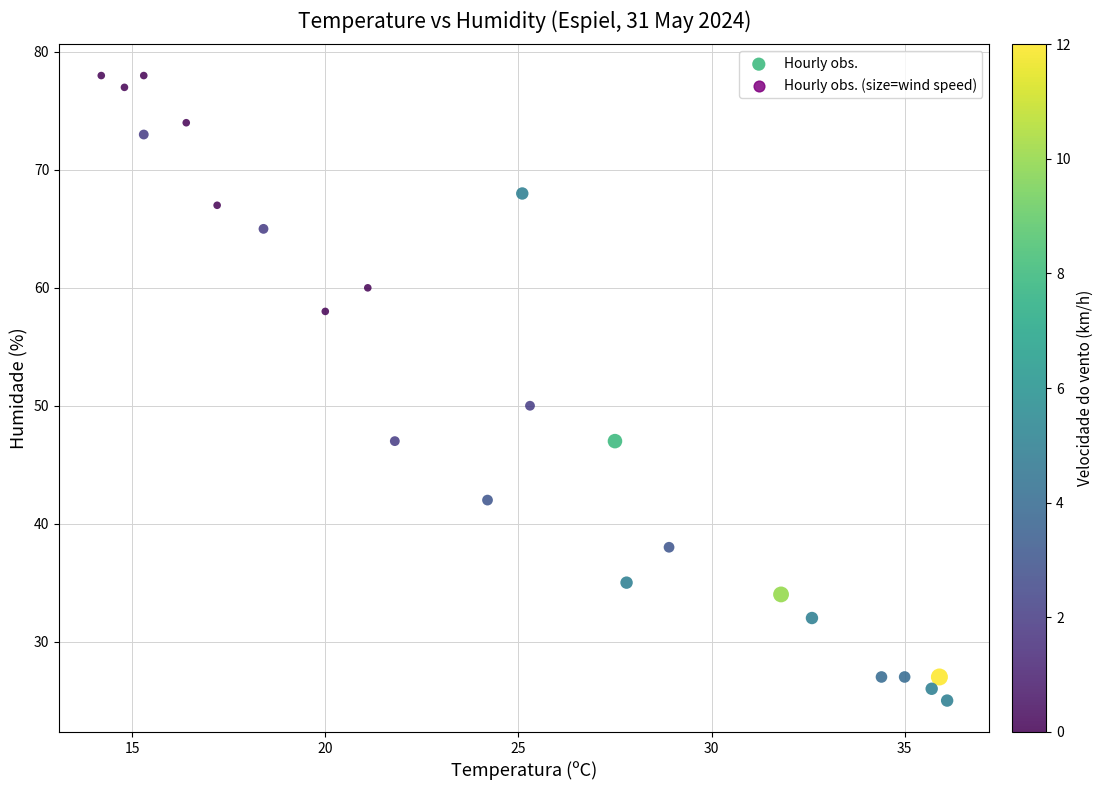

What is the range of Y values (max minus min)?

53